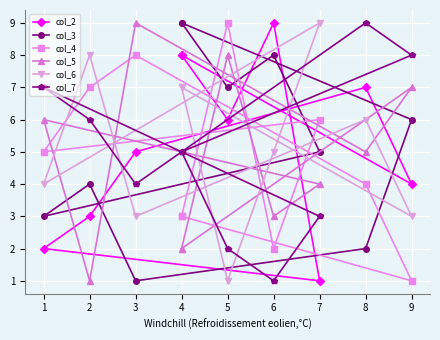

How many data points in col_7 are above 5?

4